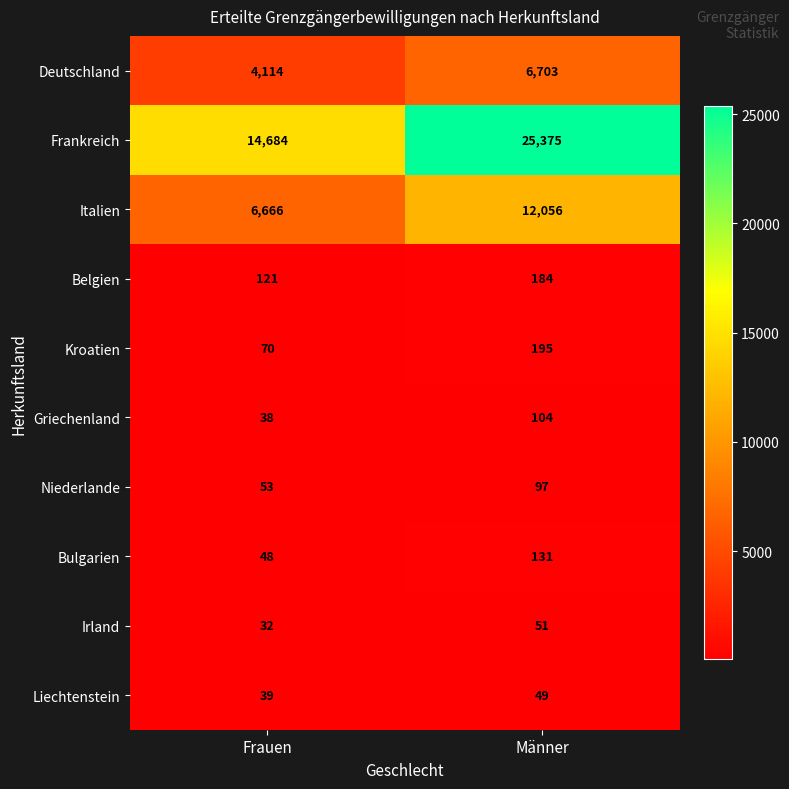

Which series has the largest total across all categories?

Frankreich